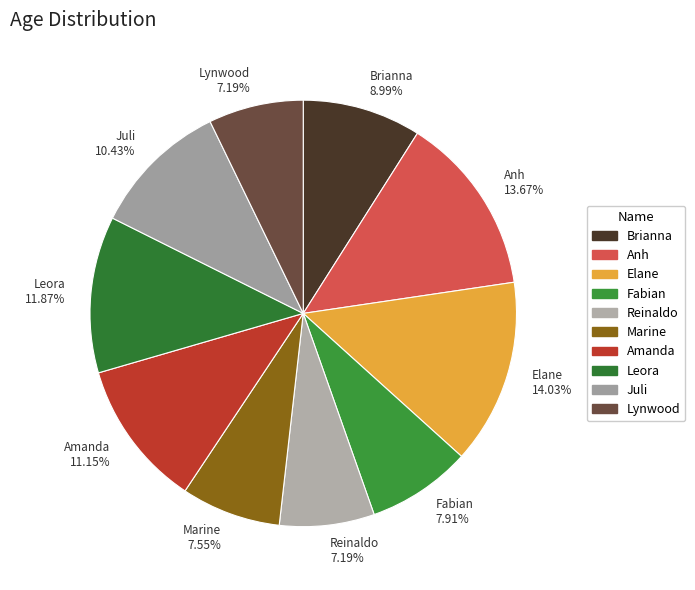

Approximately how many times larger is the value at Brianna 8.99% compared to Elane 14.03%?

0.6